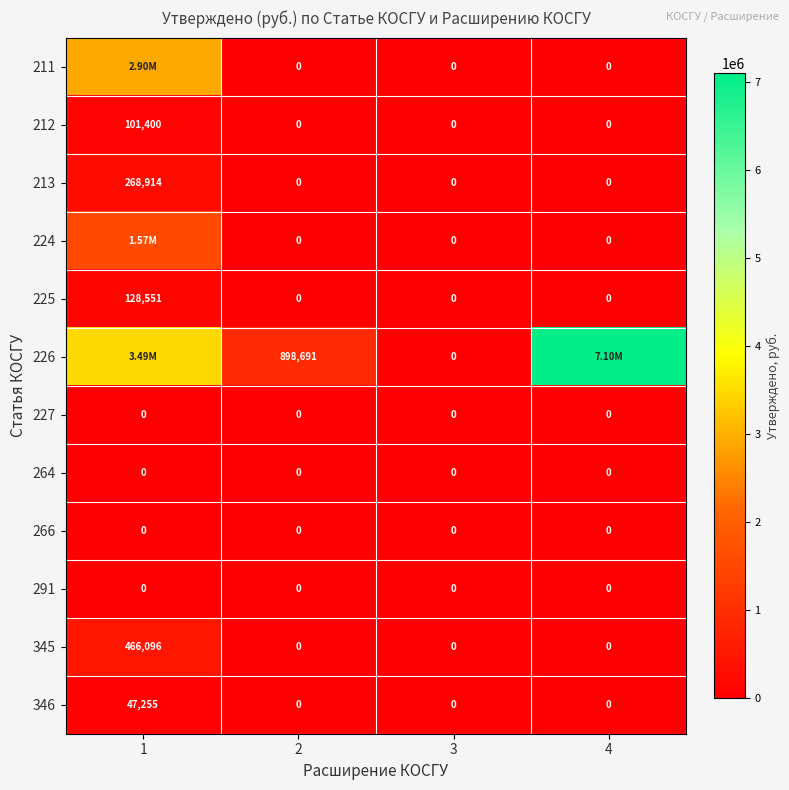

Which has a higher value, 4 or 3?

4